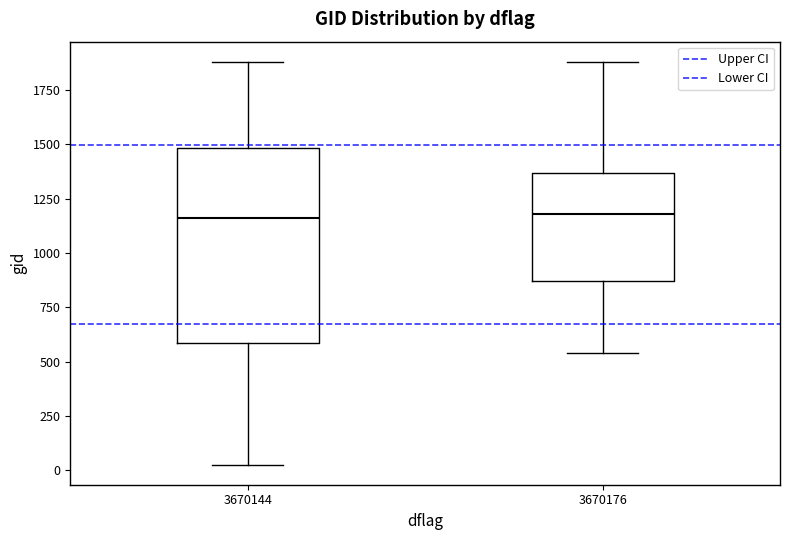

Where does the lower whisker of the box at x = 3670144 end on the y-axis? The values are not printed on the chart, so give them approximately, as read against the axis.

50